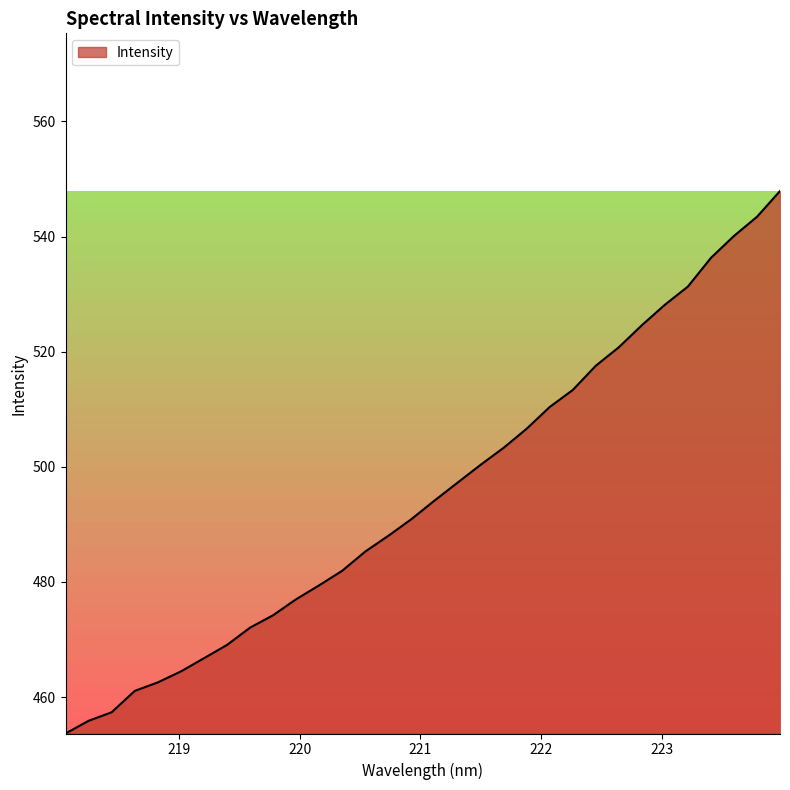

Reading right to left, list all the values displayed in this chart.

547.9	543.4	540.1	536.3	531.3	528.2	524.6	520.8	517.6	513.4	510.4	506.6	503.3	500.4	497.3	494.1	490.9	488.0	485.3	482.0	479.4	477.0	474.2	472.1	469.1	466.7	464.4	462.5	461.1	457.4	455.9	453.7